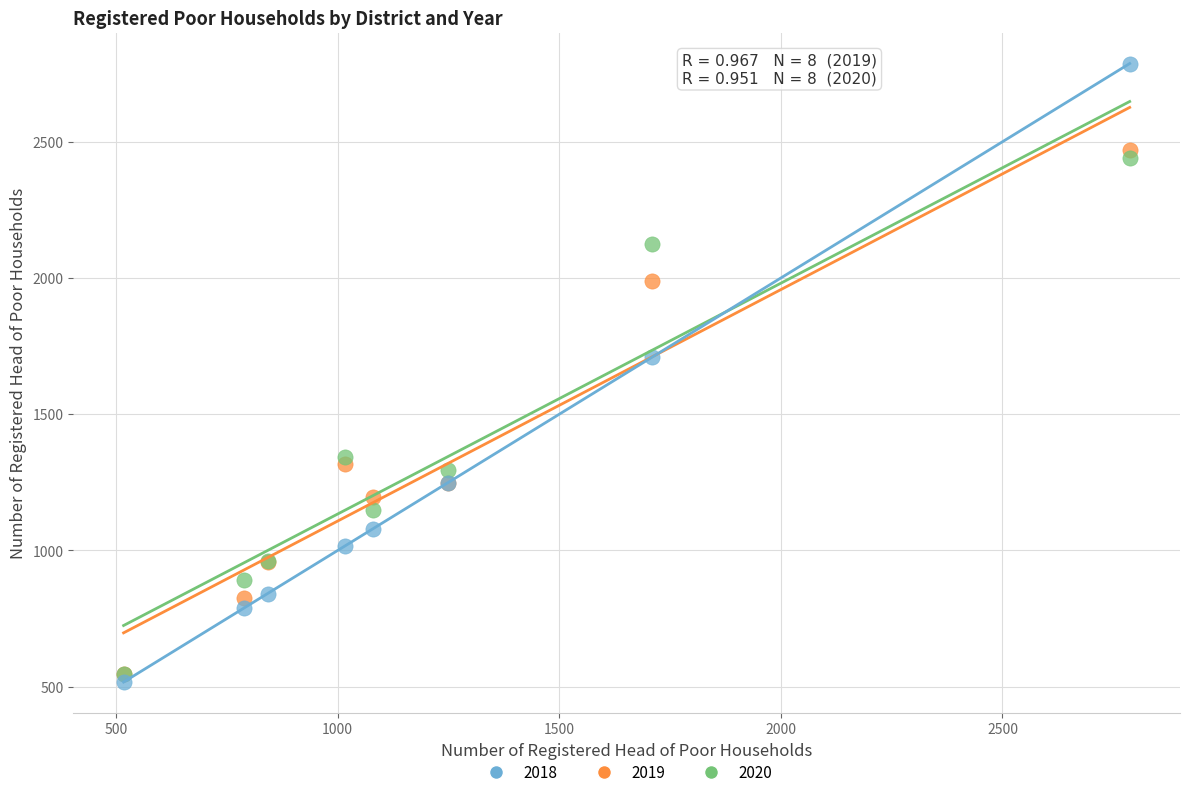

Across all series, what Y value is closest to 1652?

1710